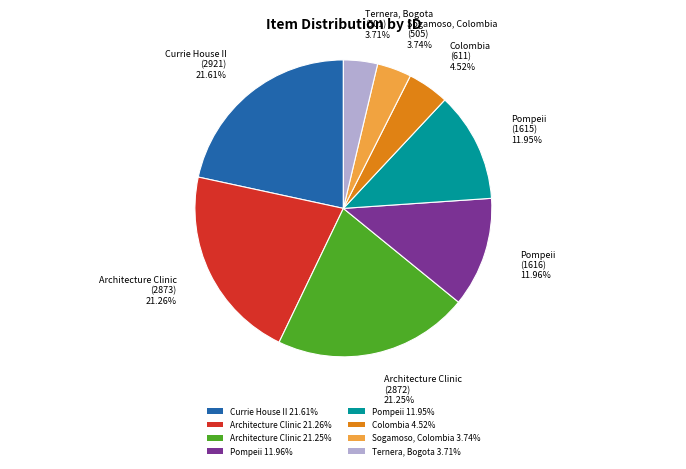

Is there any slice that represents more than half of the pie?

No